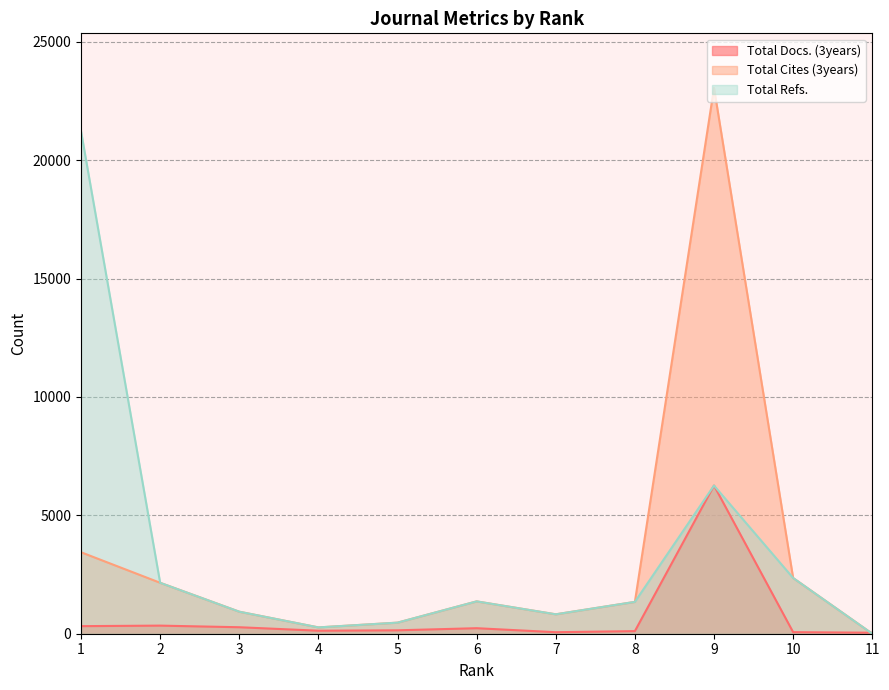

What is the difference between the maximum and minimum values in the Total Refs. series?

21221